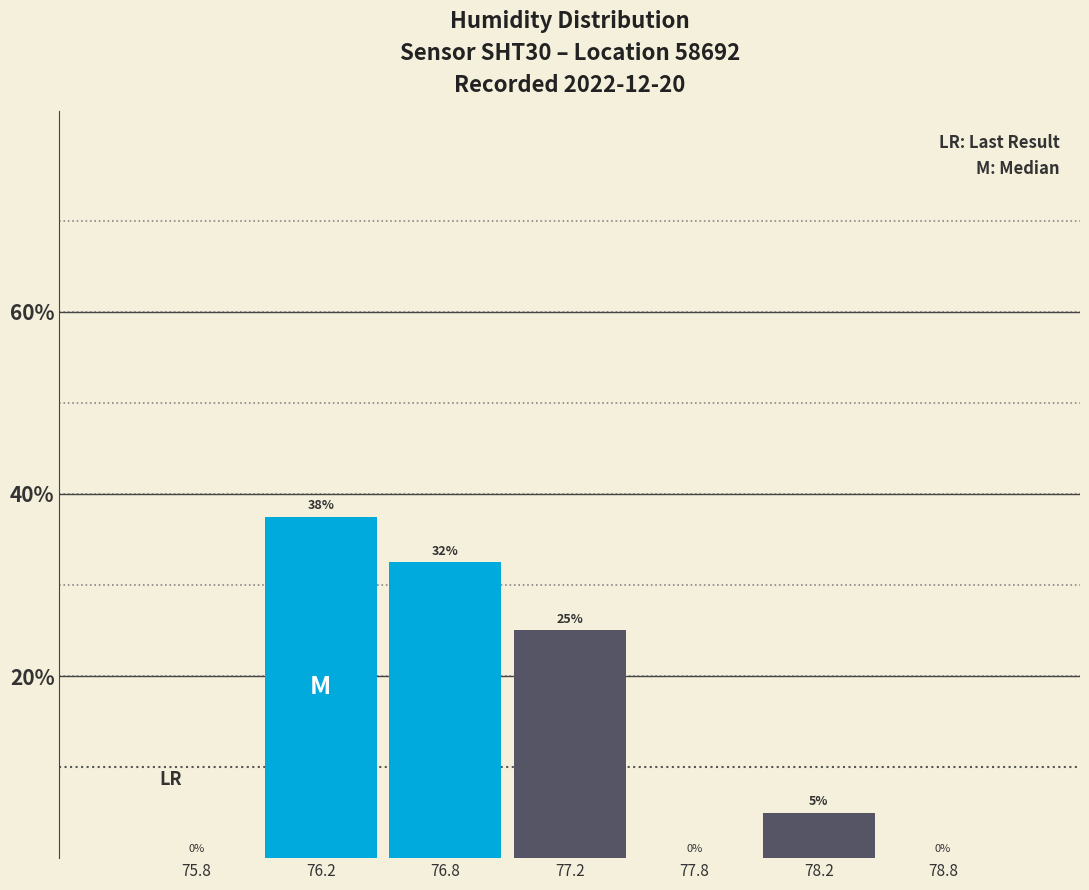

Read the value at 76.8.

32.5